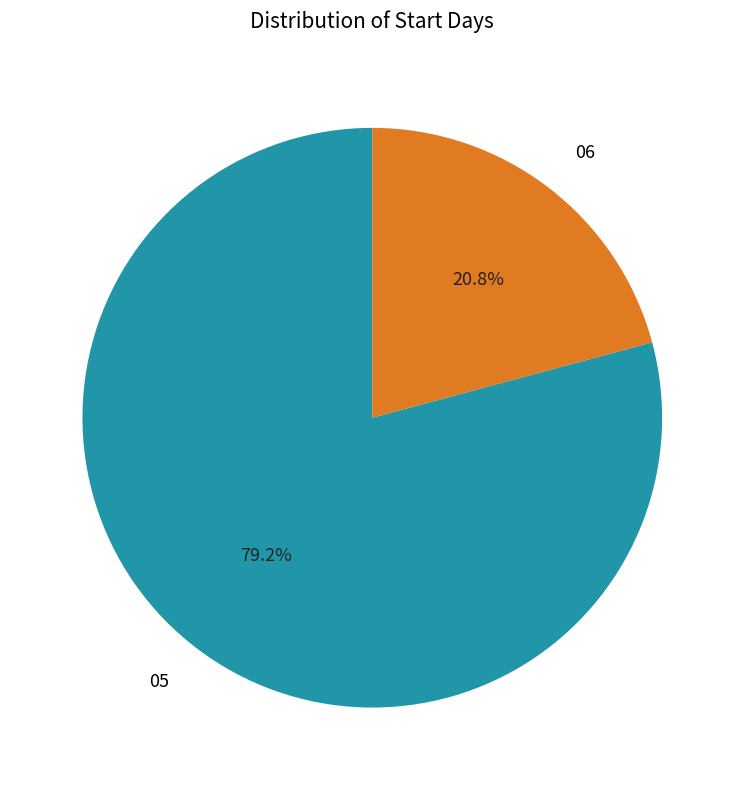

Is there any slice that represents more than half of the pie?

Yes